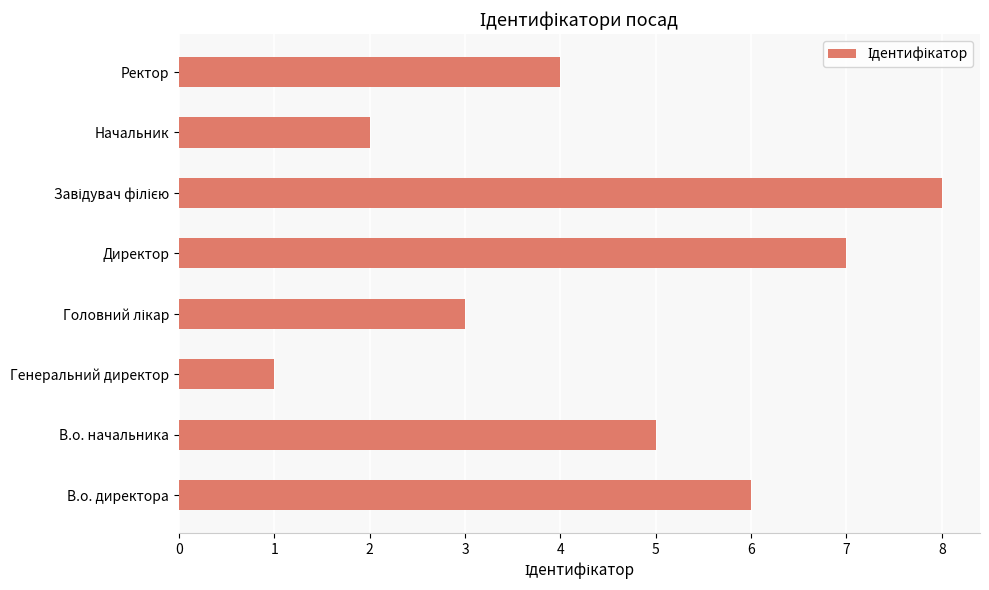

How many distinct data groups are displayed?

1